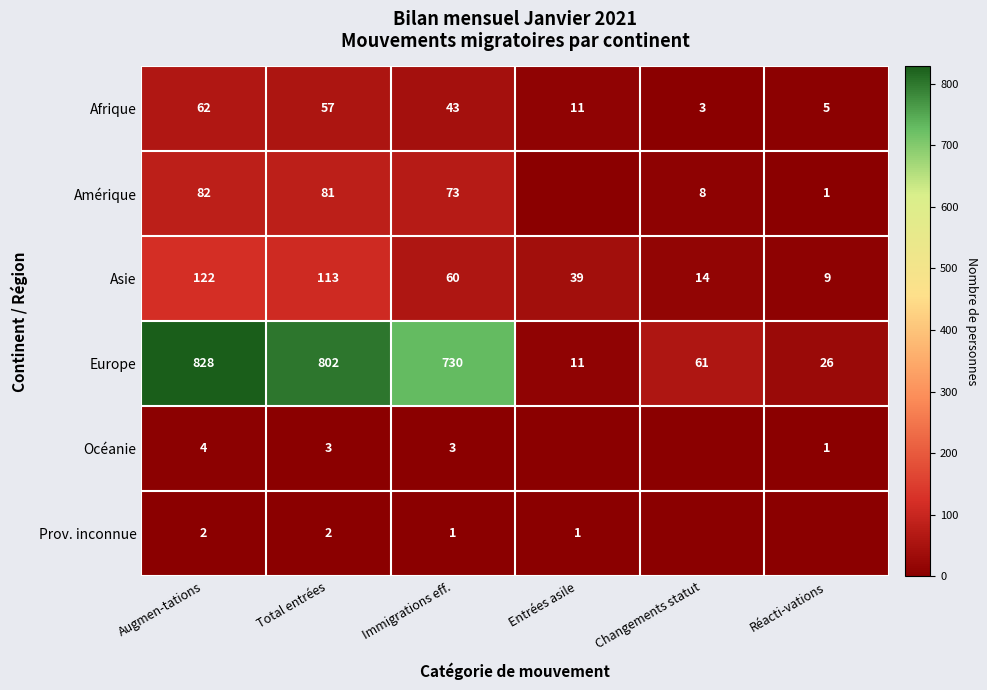

List the labels in order of Europe value, smallest first.

Entrées asile, Réacti-vations, Changements statut, Immigrations eff., Total entrées, Augmen-tations